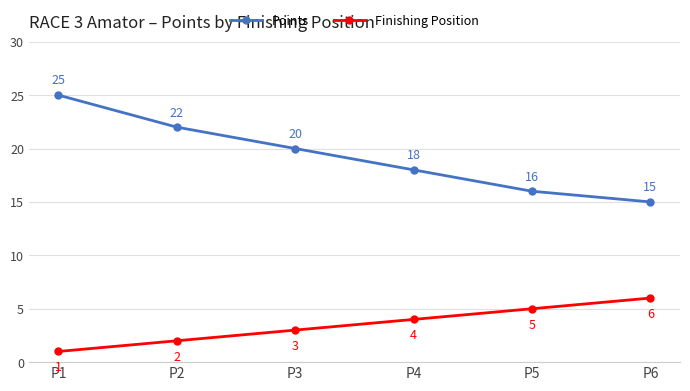

Count the number of data series in this chart.

2